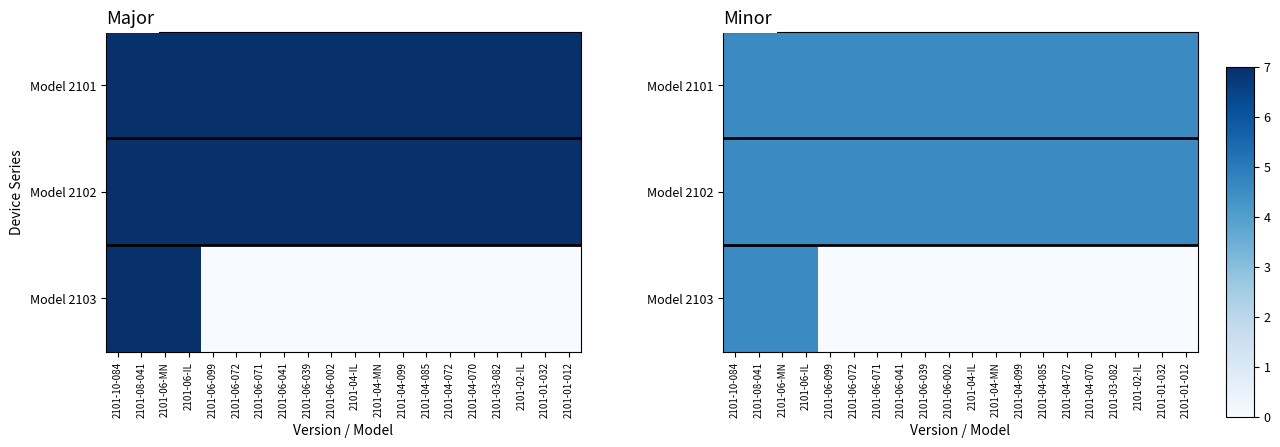

Which category has the lowest value in the Model 2101 series?

2101-10-084